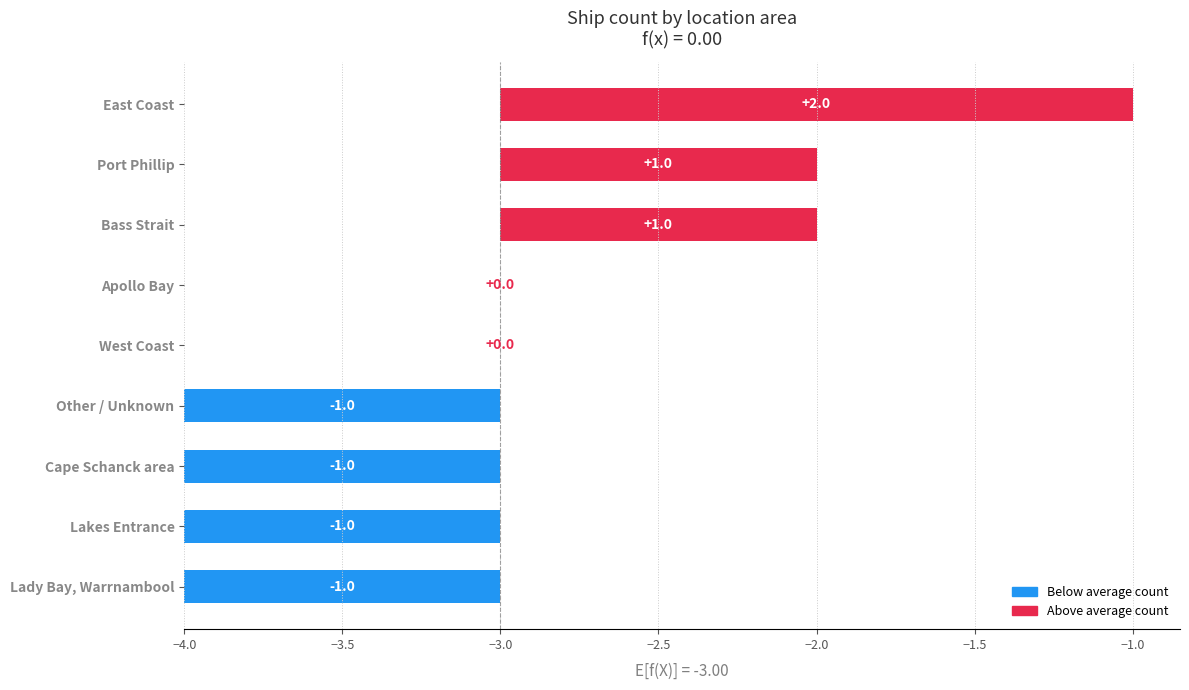

What is the sum of the values at Lakes Entrance and West Coast?

1